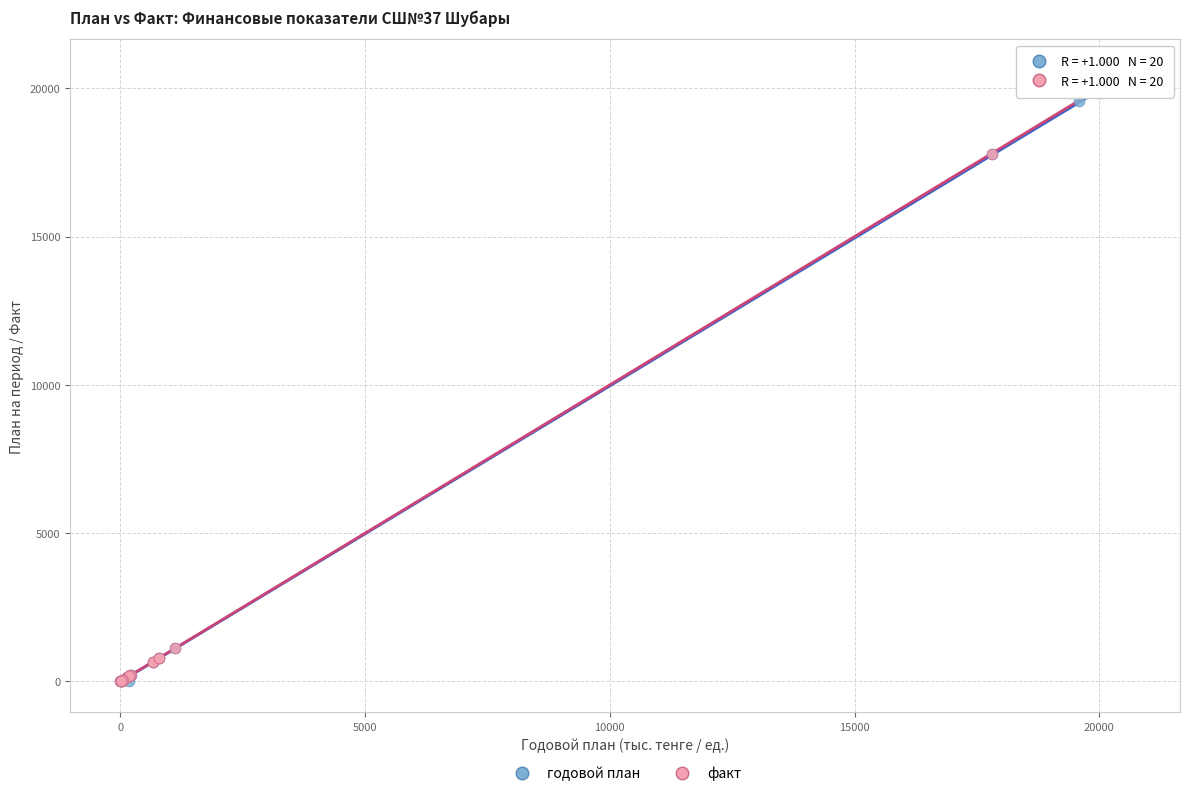

Which series has the largest Y range (max minus min)?

факт